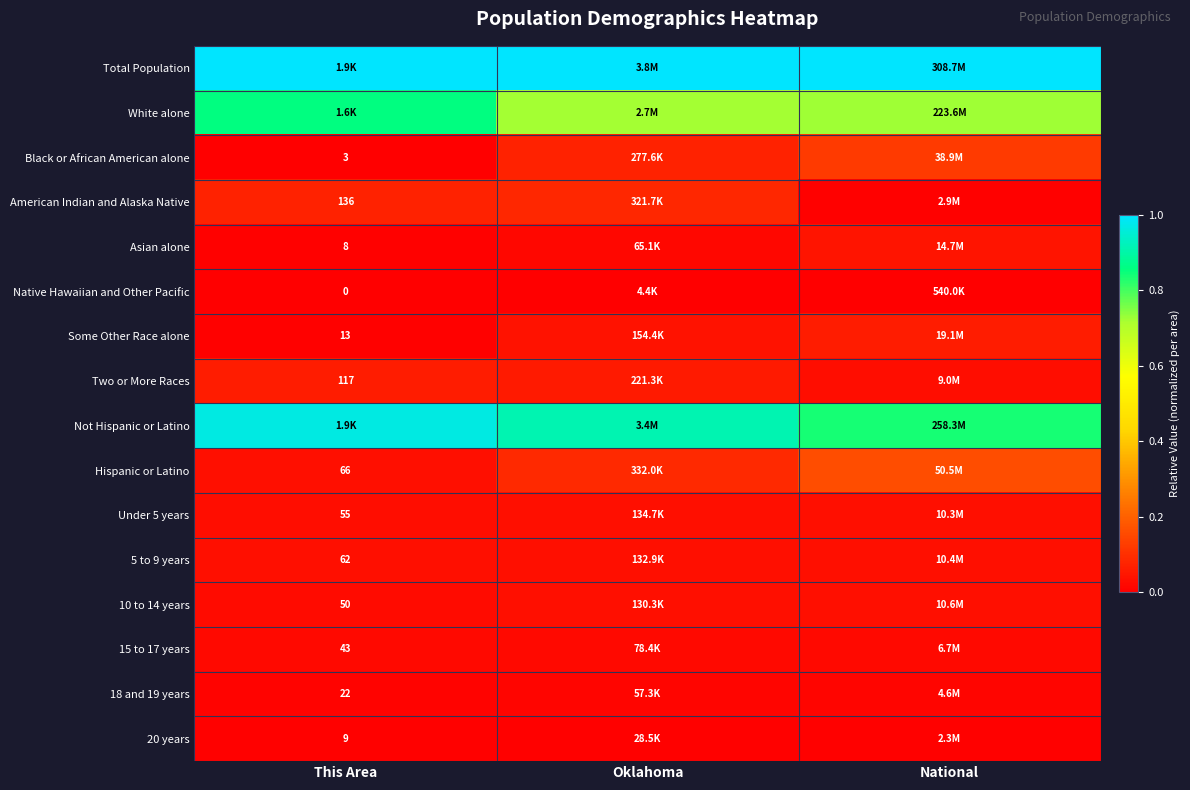

What is the total value across all series at This Area?

3.1